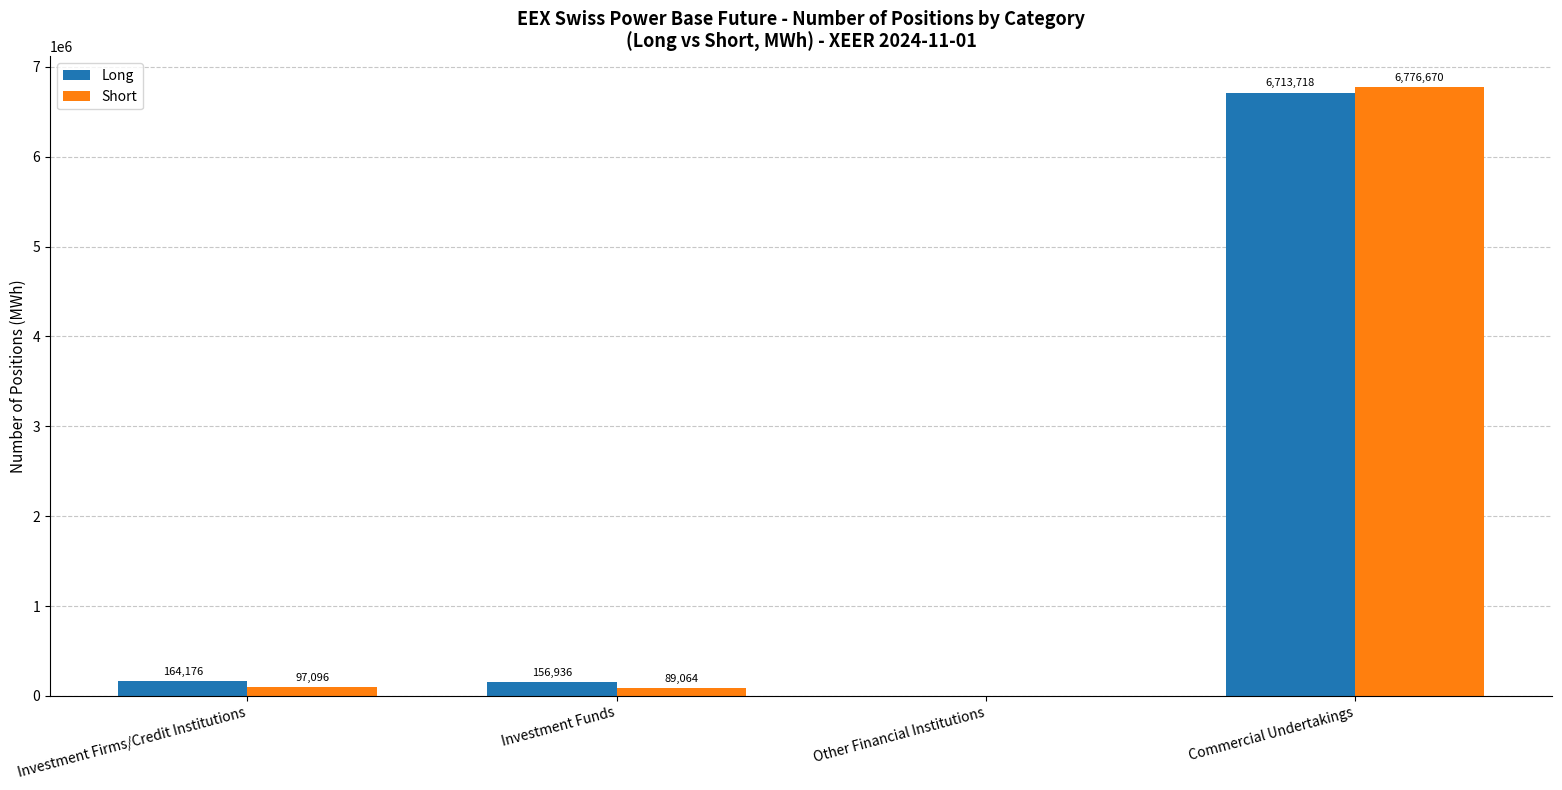

What is the sum of all Short values?

6962830